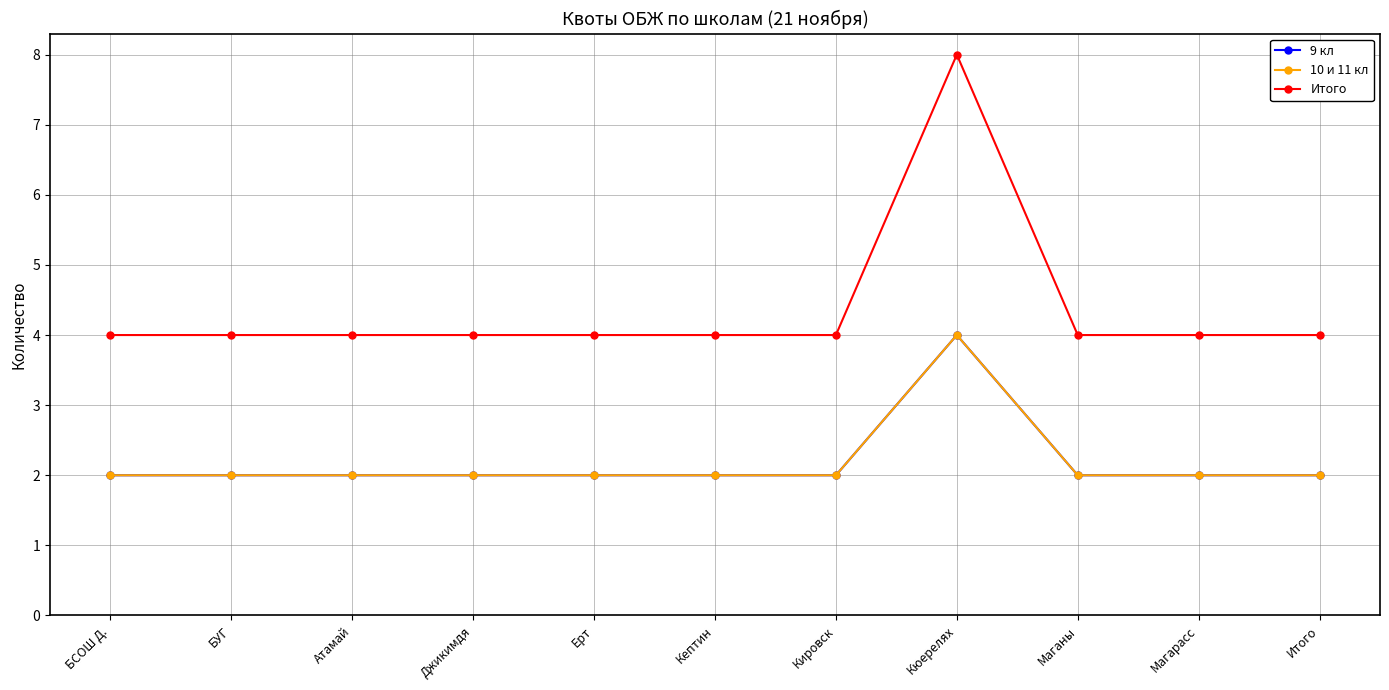

Is this an area chart (filled region under the line)?

No